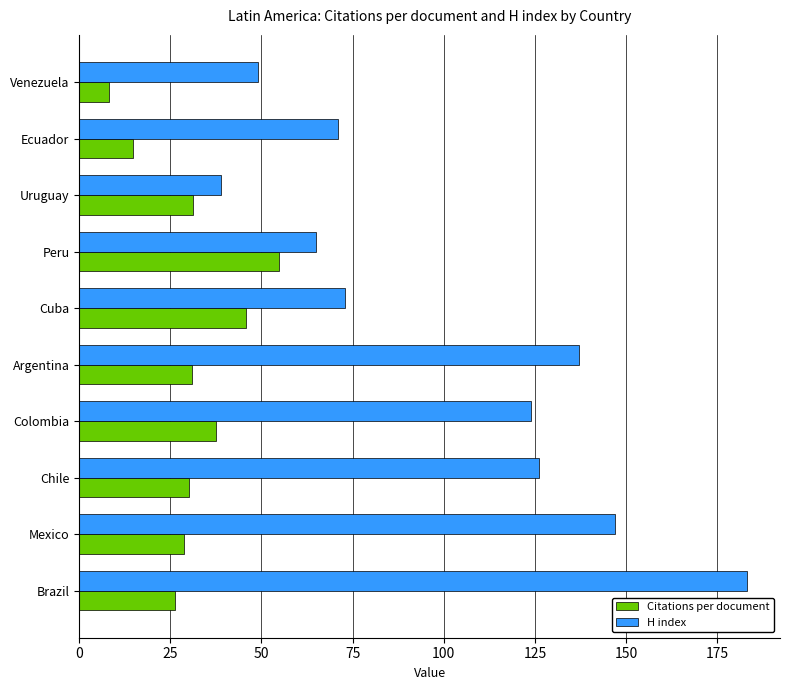

Rank the series by their average value, from lowest to highest.

Citations per document, H index